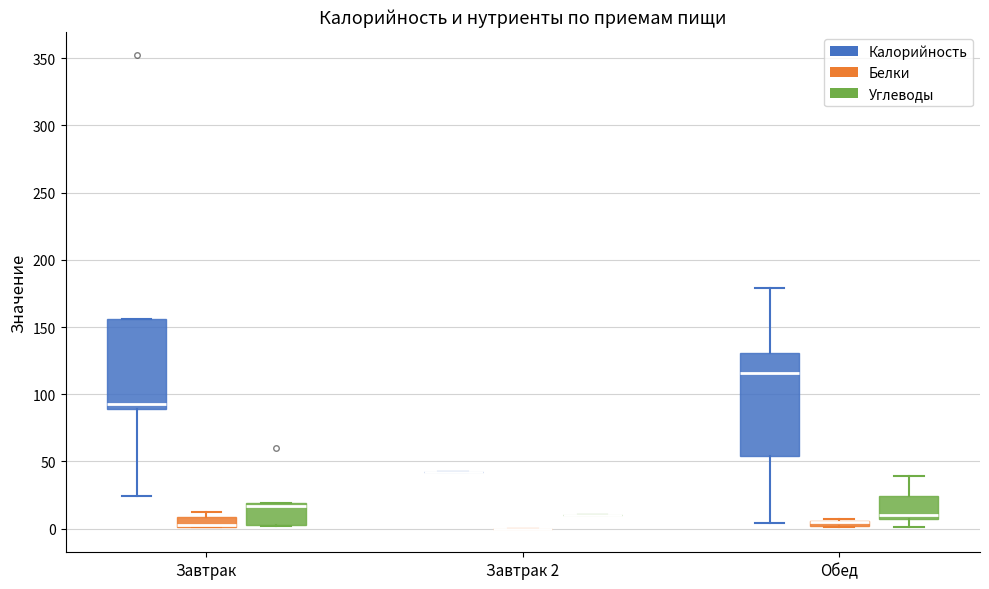

Which box is the tallest, from its lower edge to its upper edge?

Обед (Калорийность)